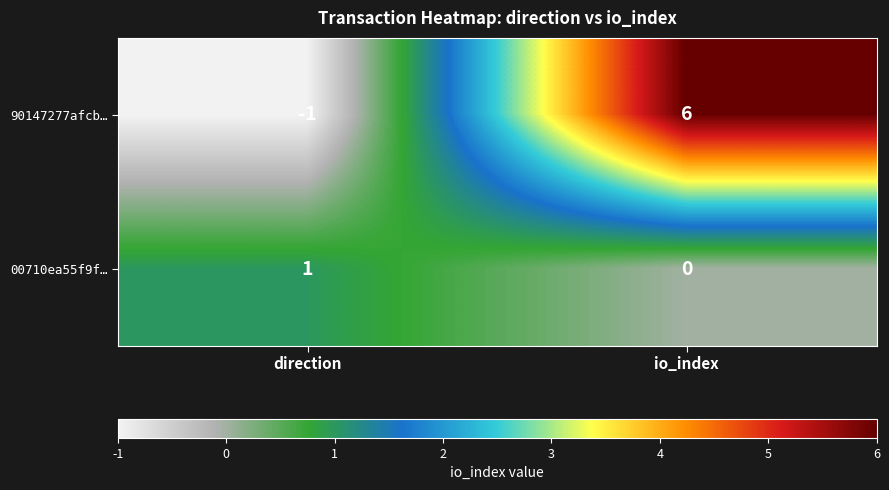

At direction, list the series in order from smallest to largest.

90147277afcb…, 00710ea55f9f…